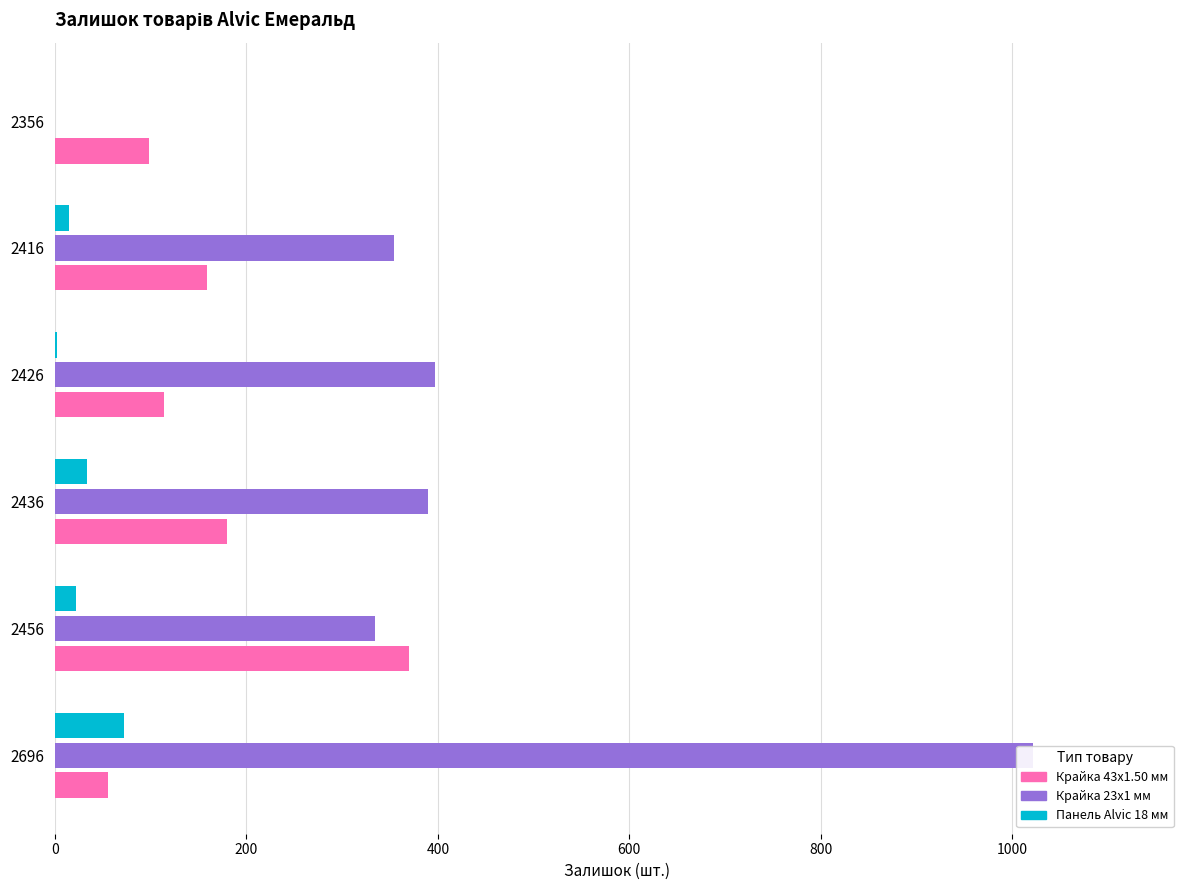

Between 2356 and 2696, which is larger?

2356